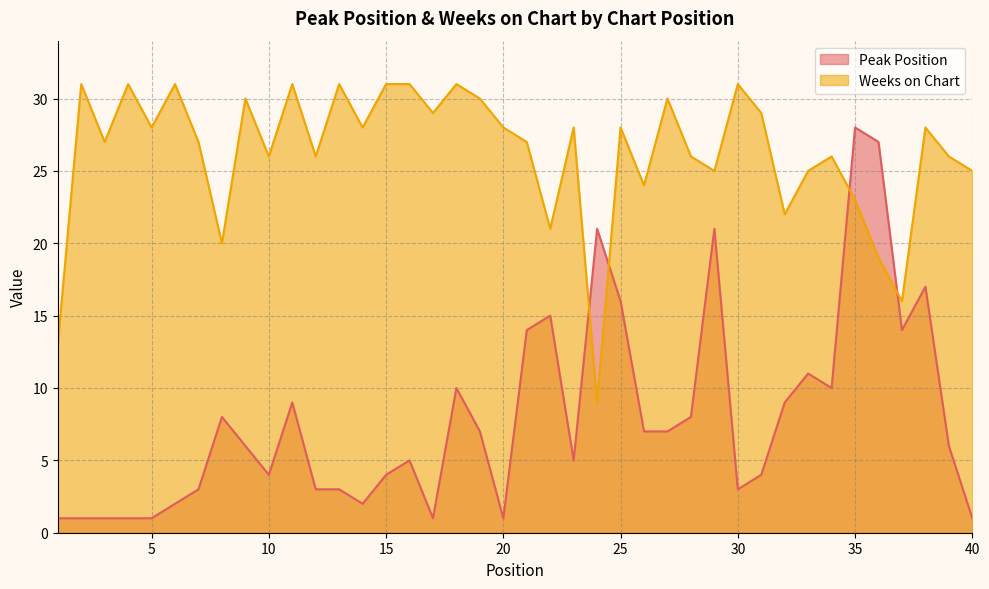

What is the difference between the maximum and second lowest values in the Peak Position series?

27